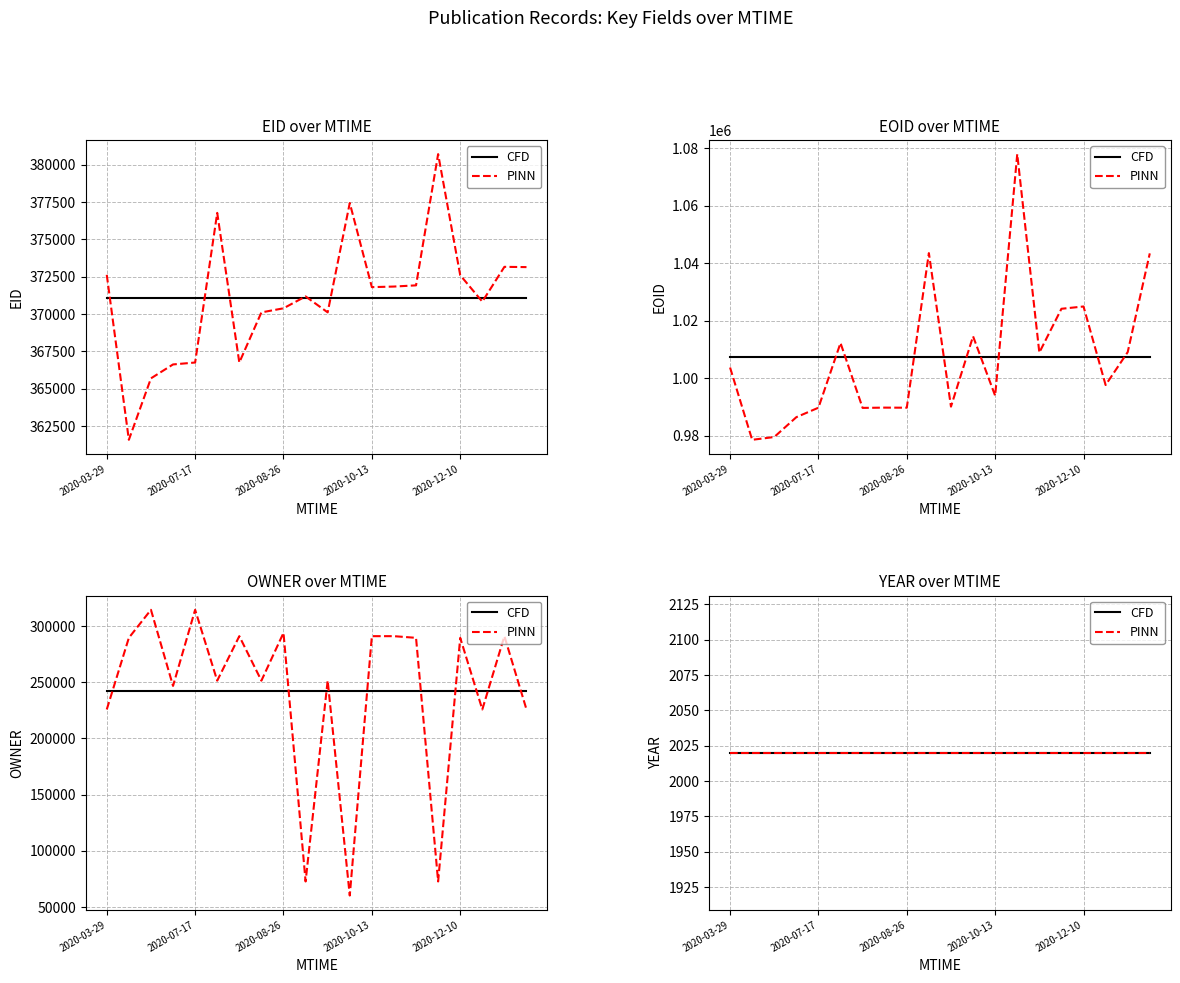

What is the sum of the OWNER values at 2020-10-13 and 2021-01-06?

516853